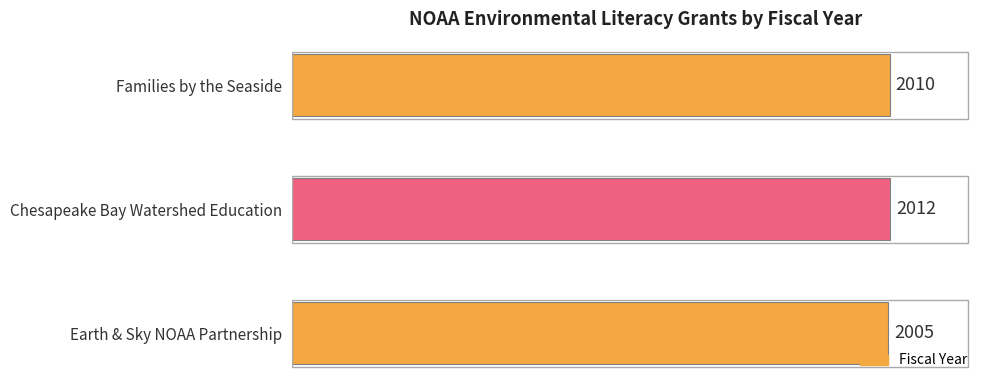

How many bars are there in total?

3